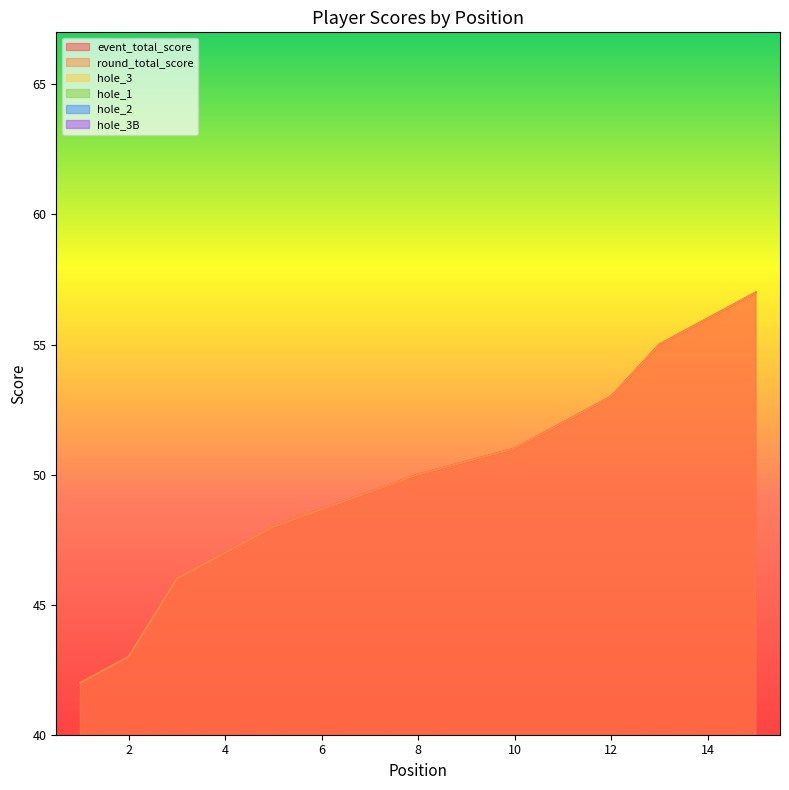

At which label is hole_1 closest to 3?

5